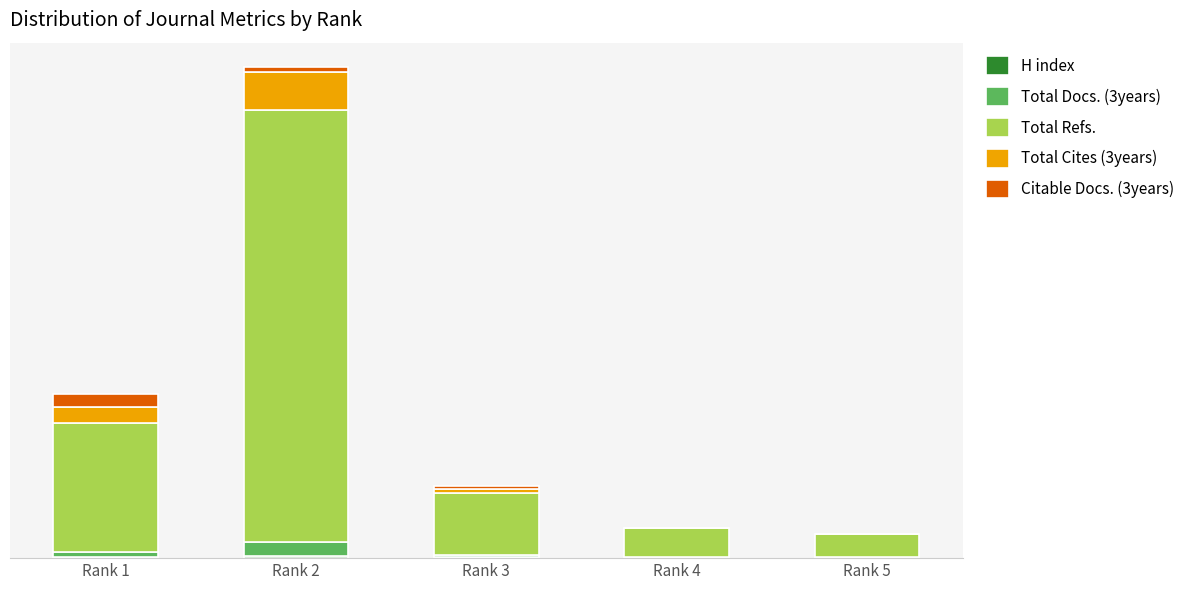

At which label does Total Cites (3years) first exceed 282?

Rank 1